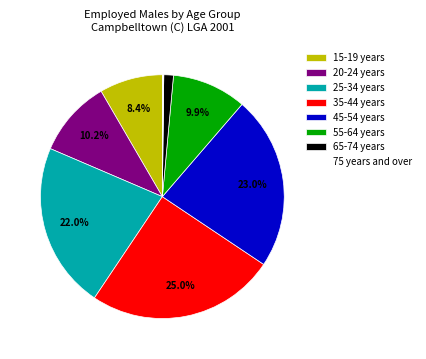

To the nearest percent, what is the average slice percentage?

12%